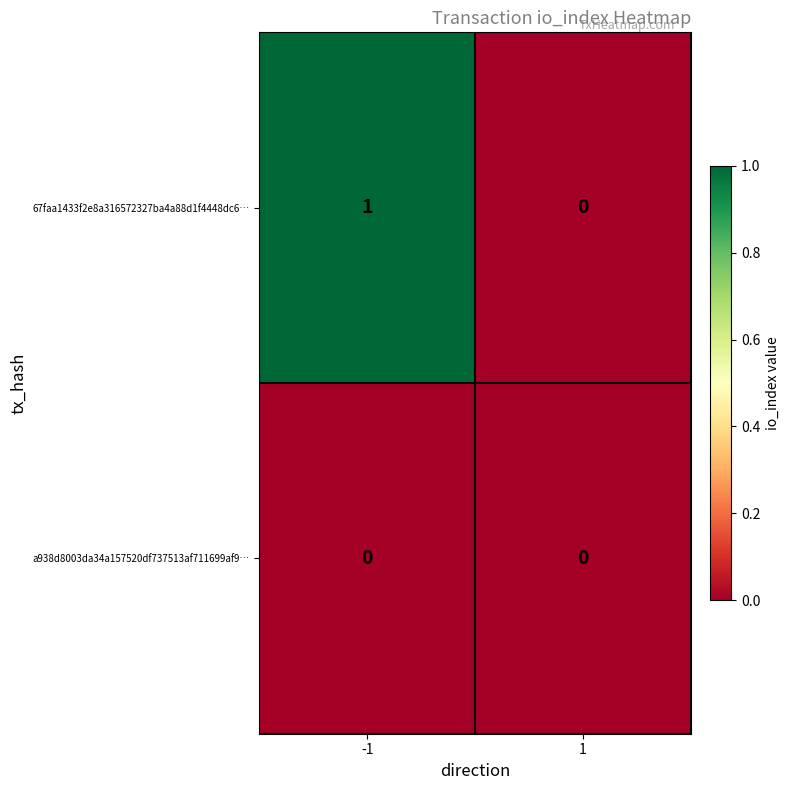

List the series in order of their overall mean, highest first.

67faa1433f2e8a316572327ba4a88d1f4448dc6…, a938d8003da34a157520df737513af711699af9…